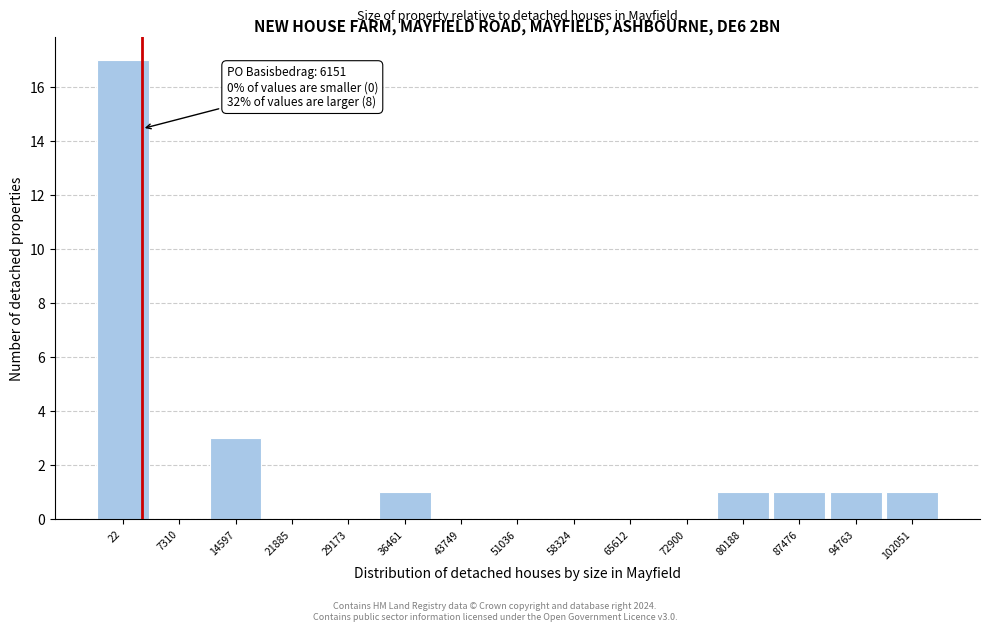

Reading left to right, extract all data points from this chart.

22=17	7310=0	14597=3	21885=0	29173=0	36461=1	43749=0	51036=0	58324=0	65612=0	72900=0	80188=1	87476=1	94763=1	102051=1